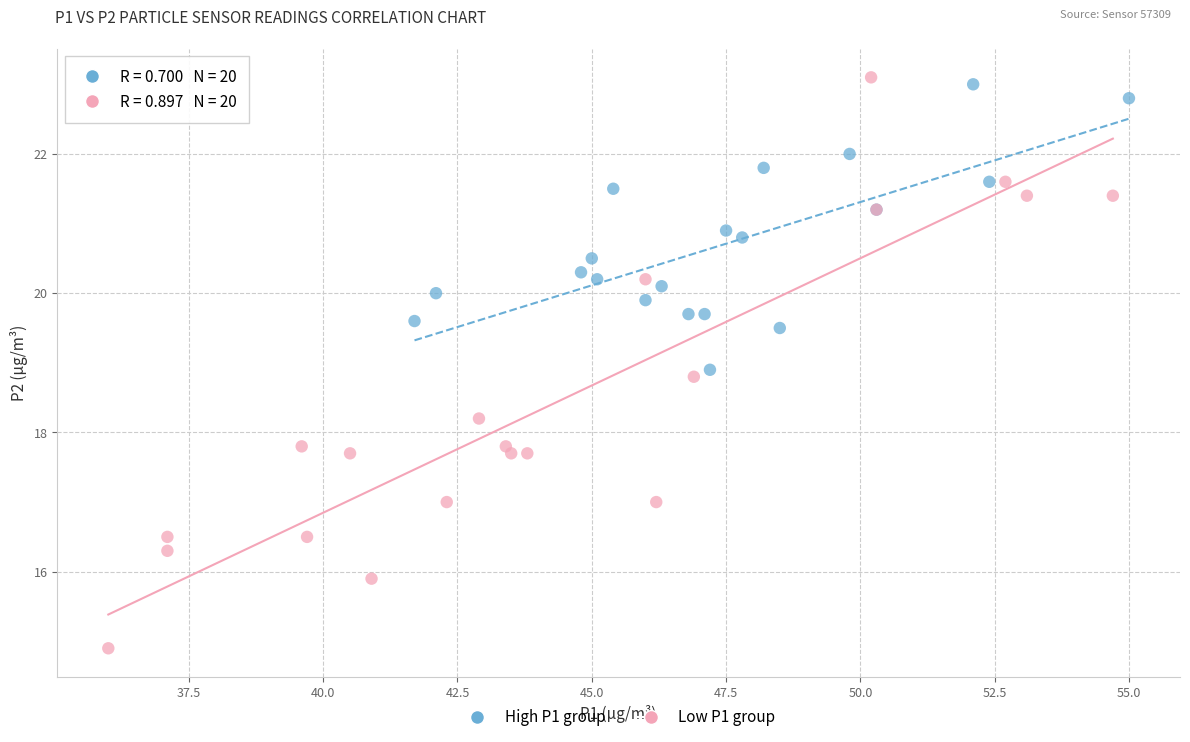

Which series has the largest Y range (max minus min)?

Low P1 group